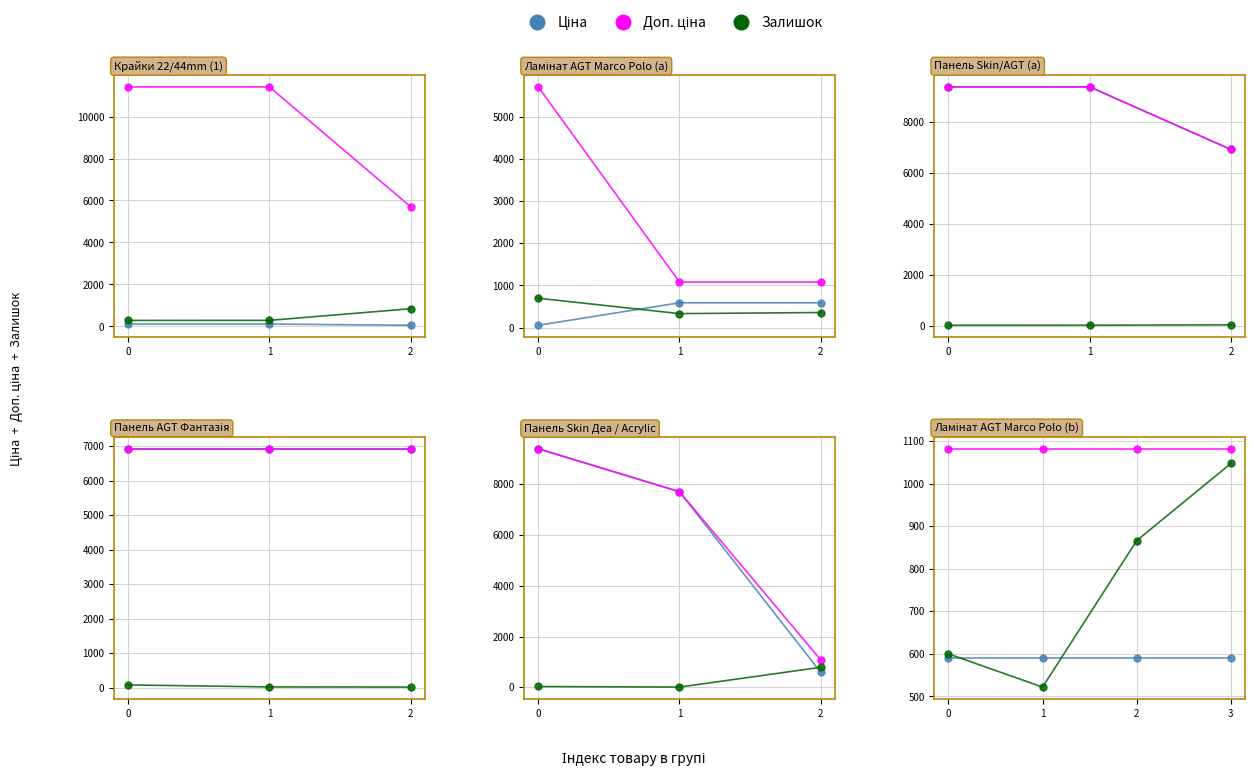

Does the chart display data point markers on the line(s)?

Yes